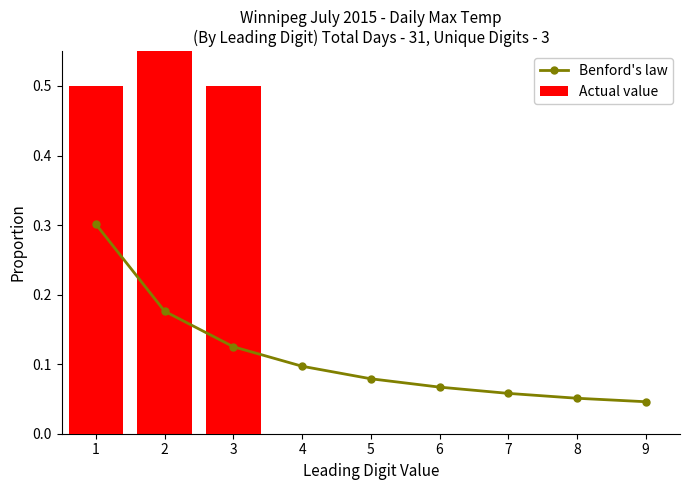

Are the bars grouped side by side (vs. stacked)?

Yes